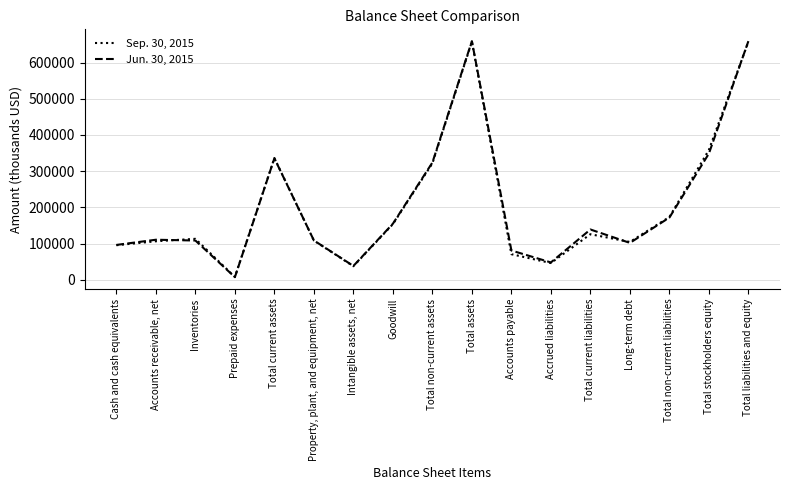

List the series in order of their peak value, lowest first.

Sep. 30, 2015, Jun. 30, 2015